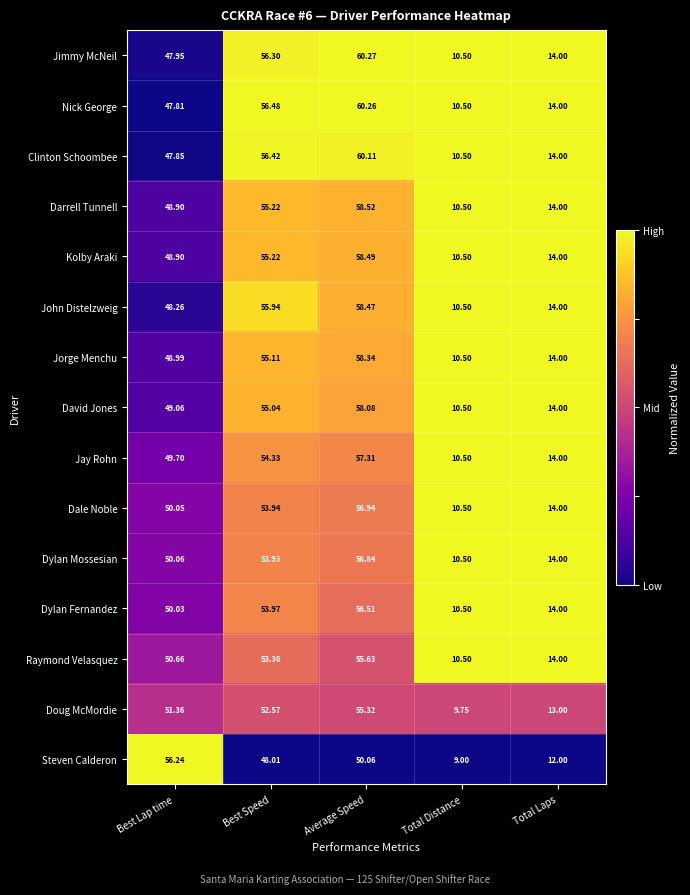

At which category is the sum across all series the highest?

Average Speed